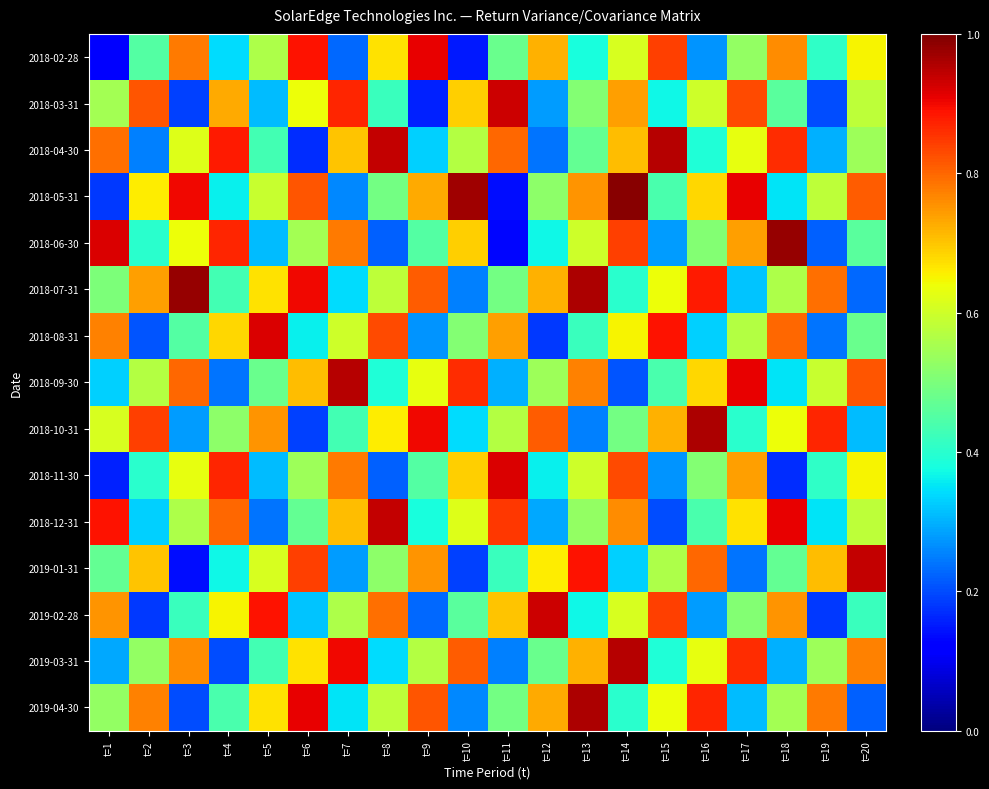

Which category has the highest value across all series?

t=14